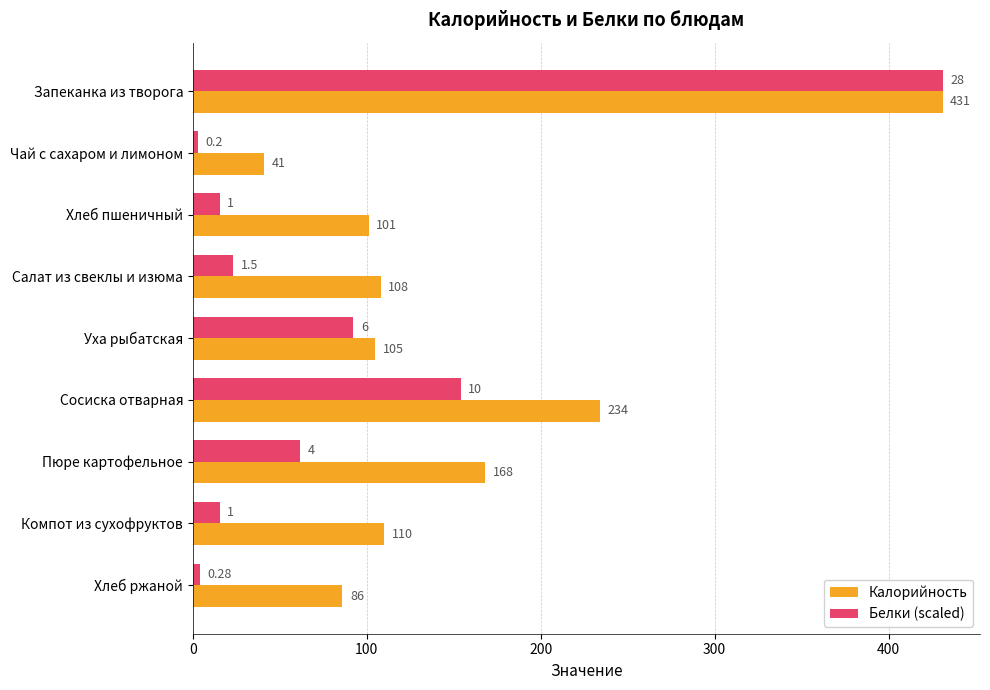

What is the difference between the Калорийность values at Пюре картофельное and Хлеб ржаной?

82.0